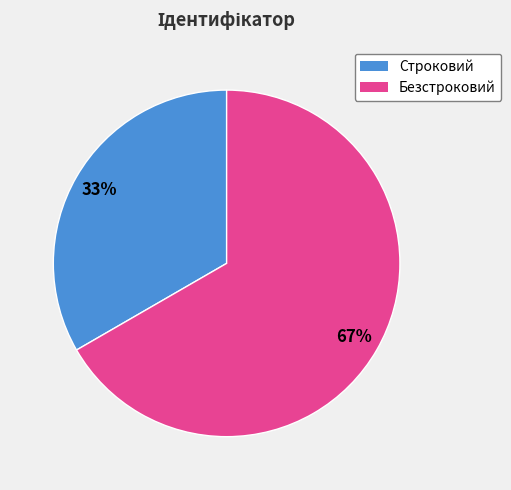

Between Строковий and Безстроковий, which is larger?

Безстроковий